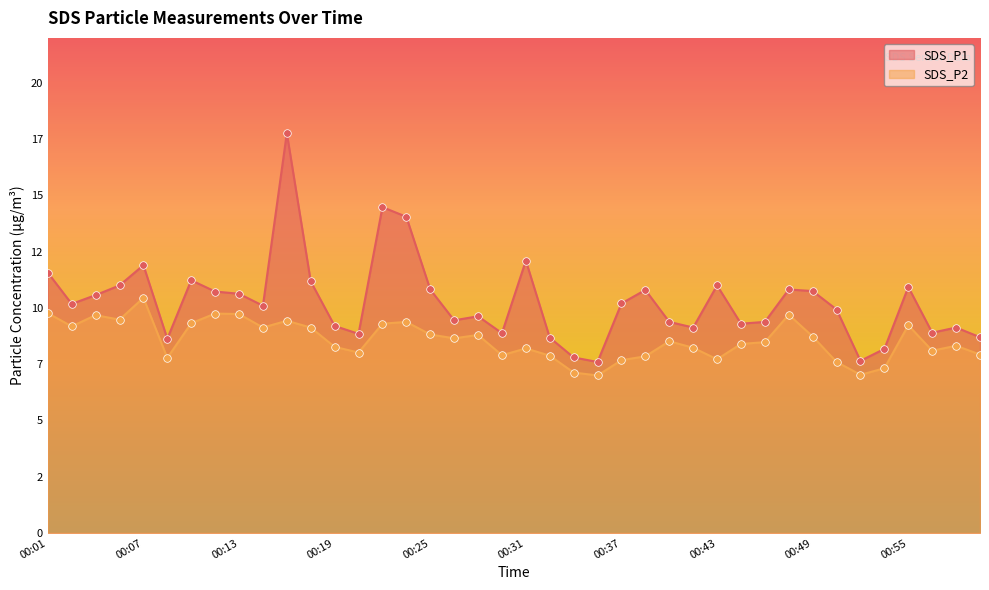

Which series has the largest Y range (max minus min)?

SDS_P1